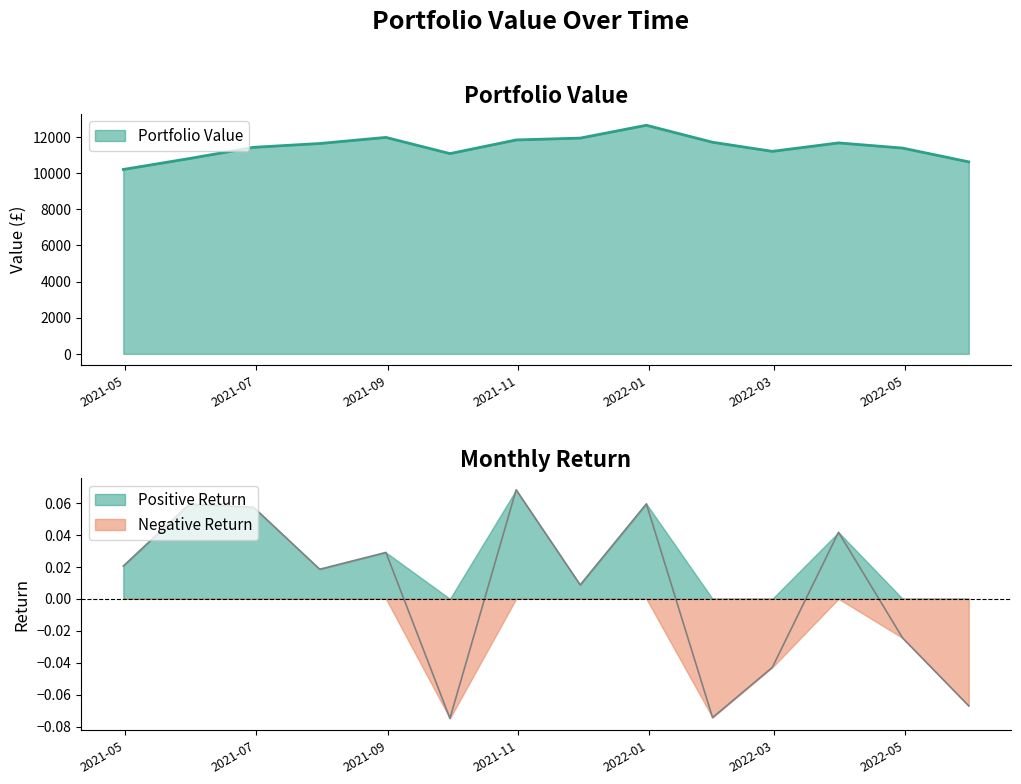

How many points are lower than both their immediate neighbors (excluding endpoints)?

2